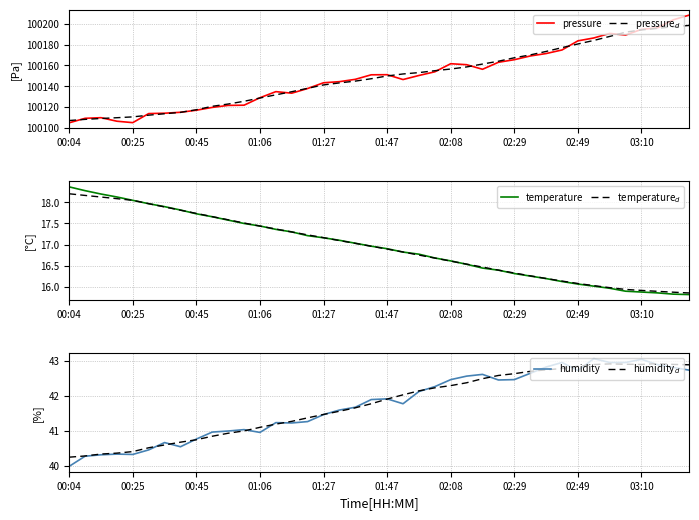

Rank the series at 02:49 from highest to lowest value.

pressure, pressure$_d$, humidity$_d$, humidity, temperature$_d$, temperature